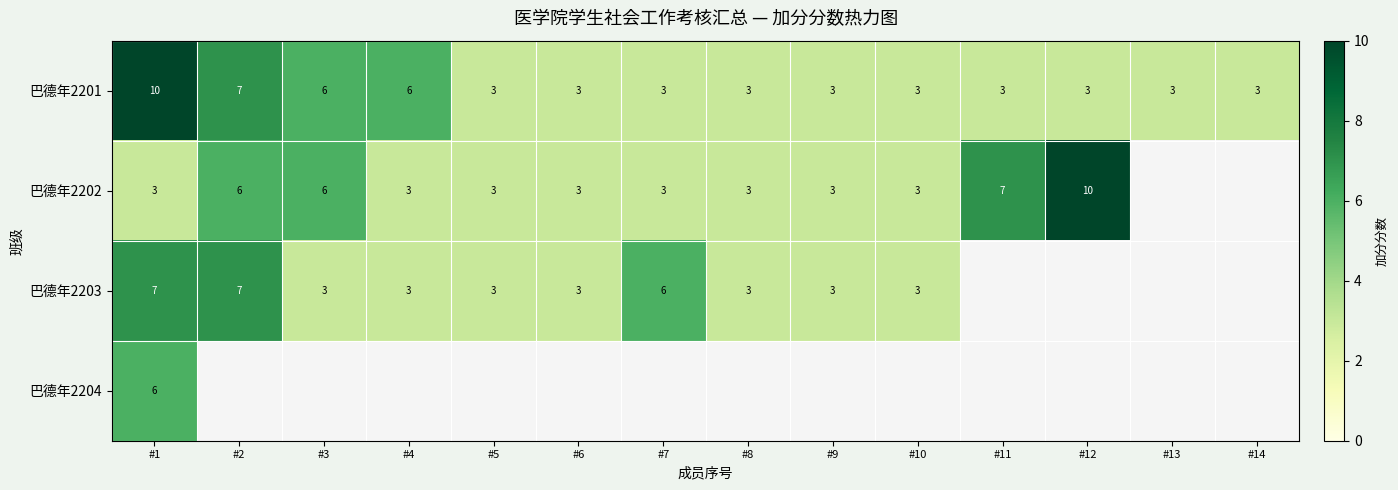

True or false: 巴德年2201 has a value of 3 at #10.

True